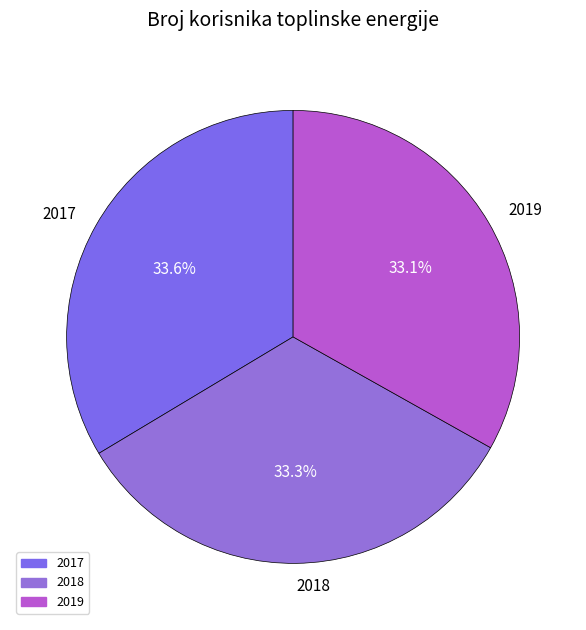

How many segments does this pie chart have?

3